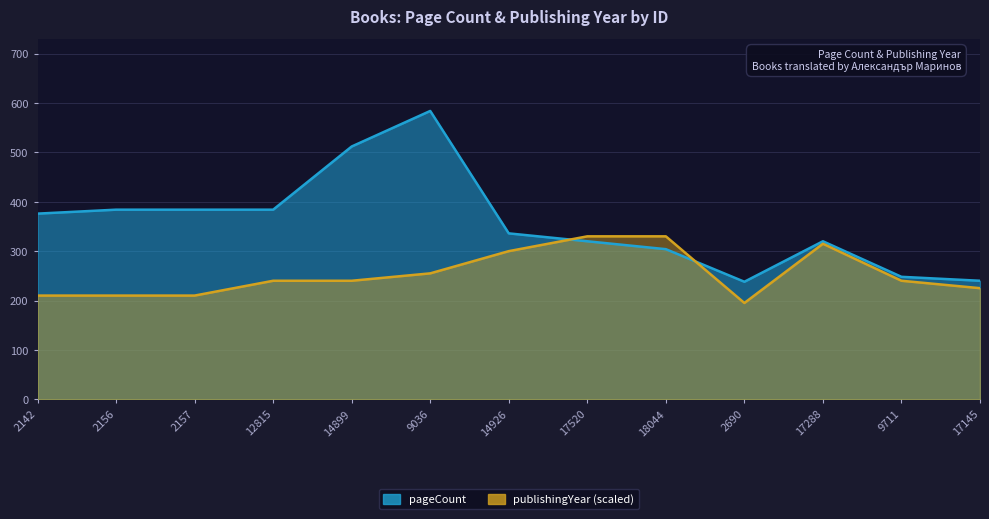

How many lines are shown in the chart?

2